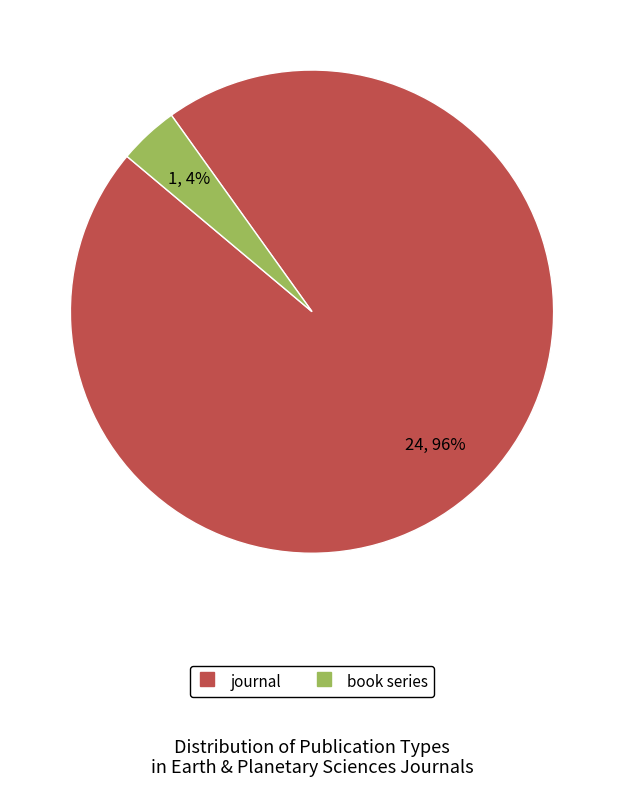

Does book series represent more than half of the total?

No